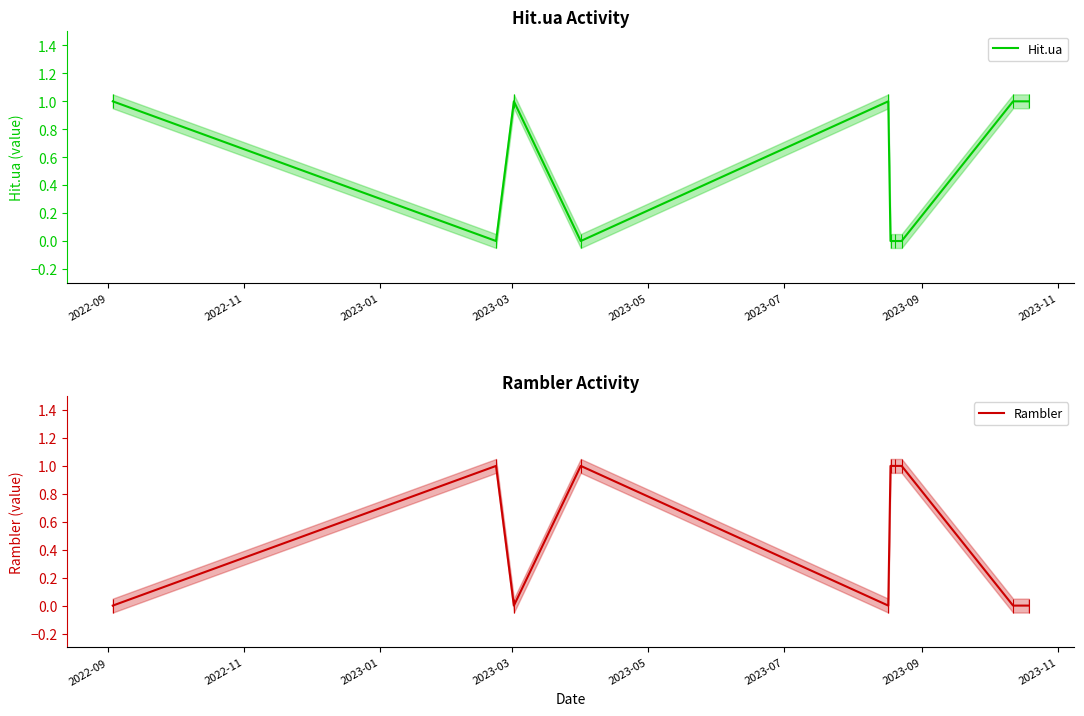

List the series in order of their peak value, lowest first.

Hit.ua, Rambler